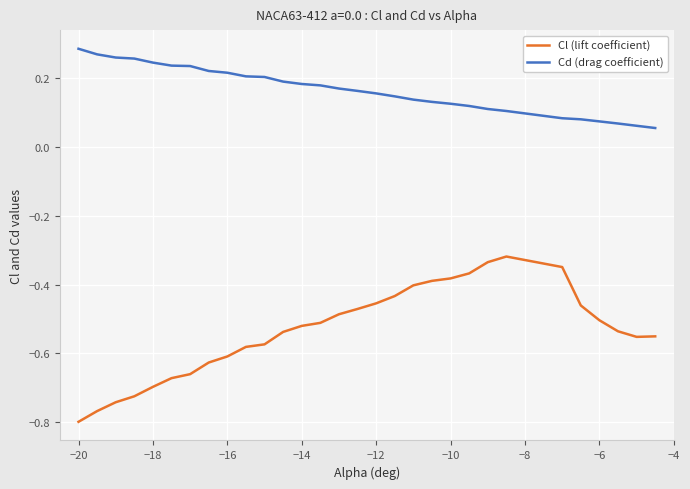

True or false: Cl (lift coefficient) and Cd (drag coefficient) cross at least once.

False